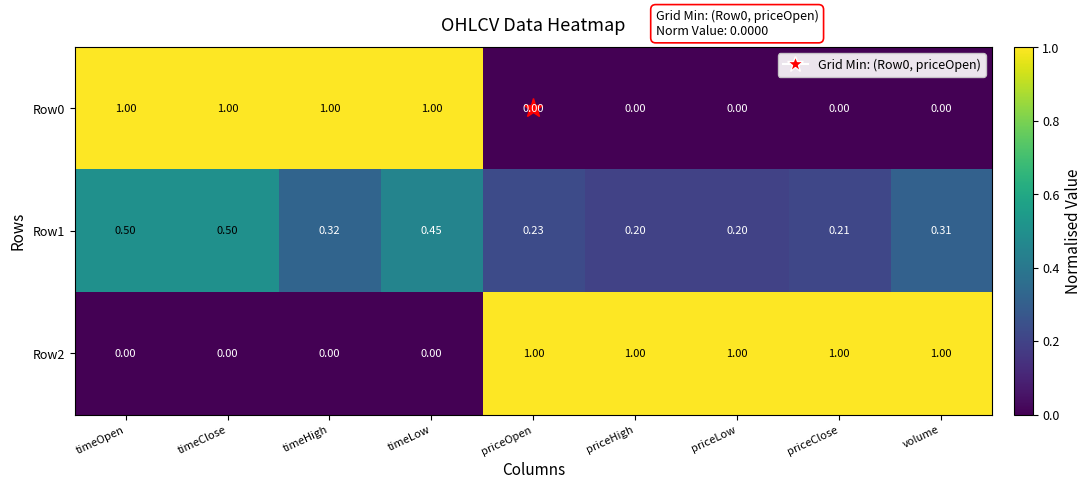

Is the value of Row1 at priceHigh greater than the value of Row0 at timeClose?

No